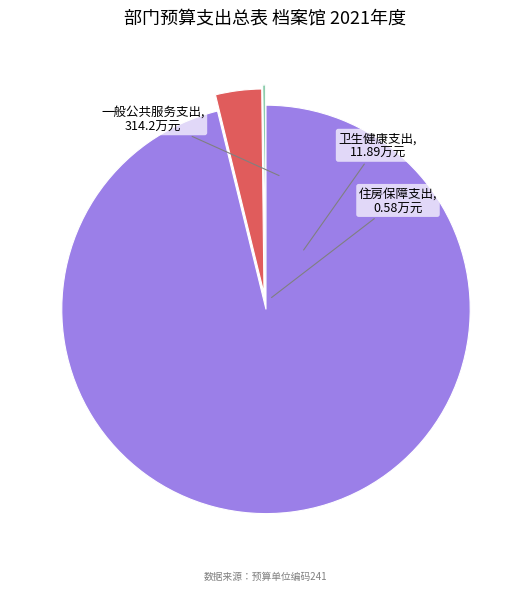

Between 卫生健康支出 and 一般公共服务支出, which is larger?

一般公共服务支出